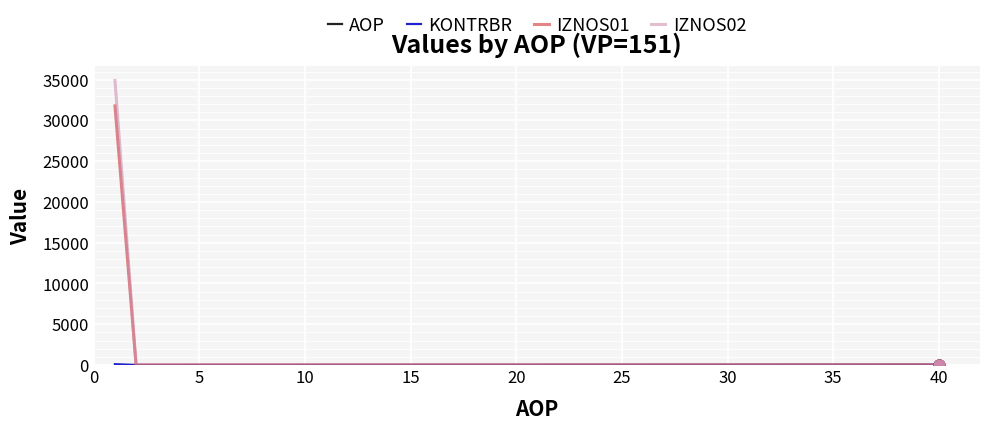

Which series has the widest spread of values?

IZNOS02